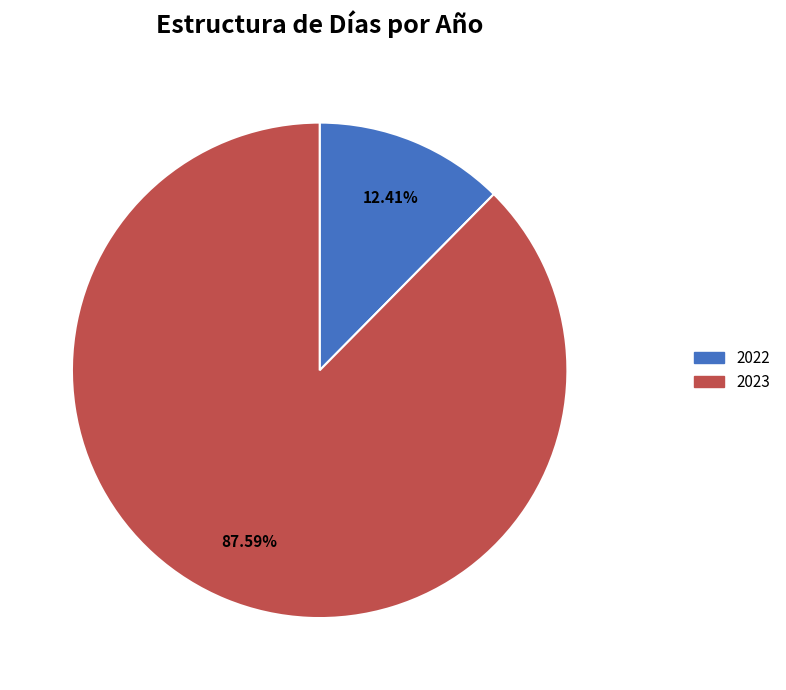

Combined, do 2022 and 2023 account for over 50%?

Yes